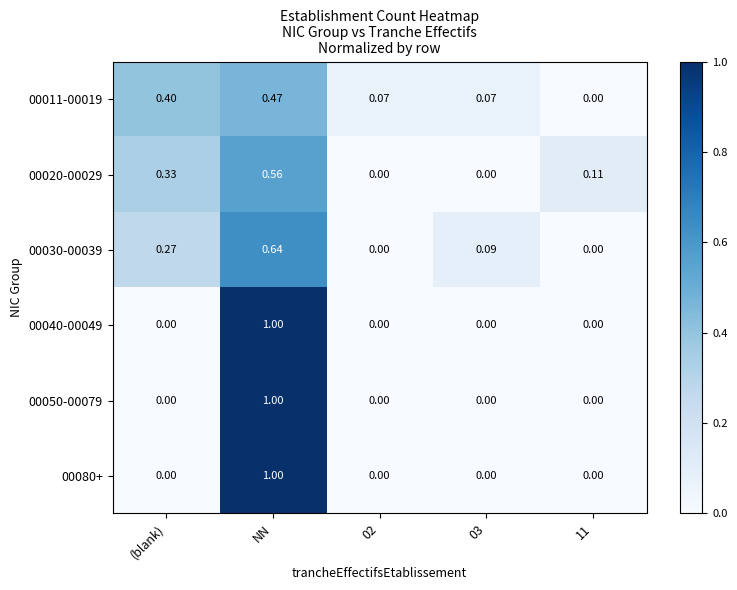

Which category has the highest value in the 00040-00049 series?

NN